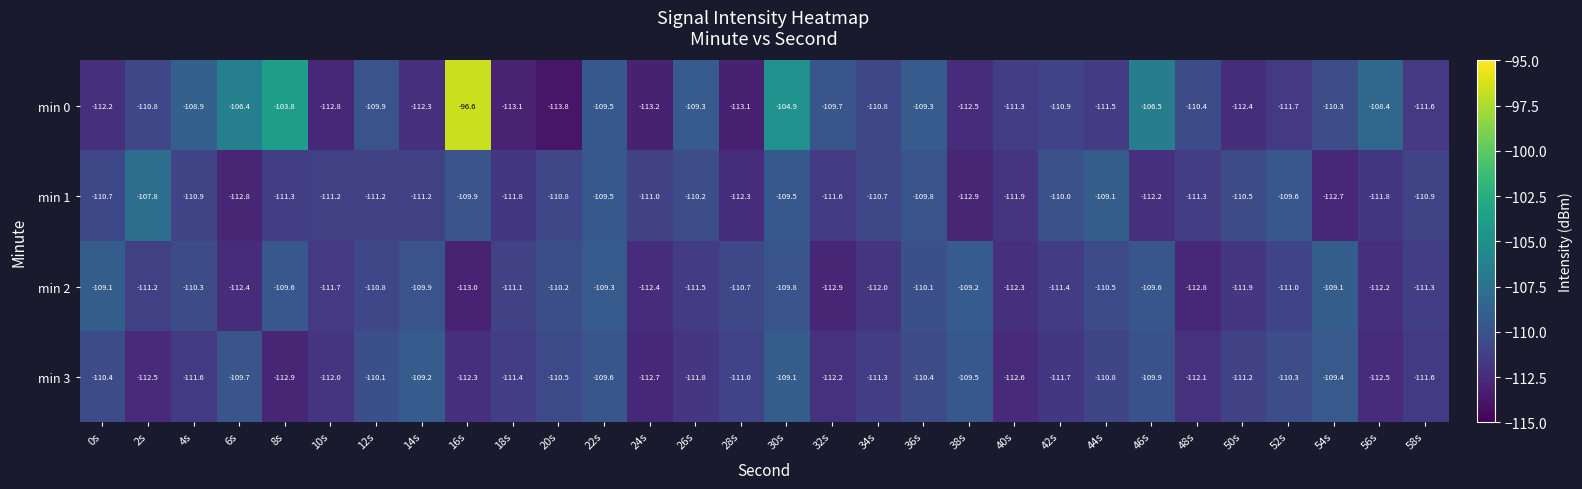

The value of min 1 at 26s is -187.2. True or false?

False